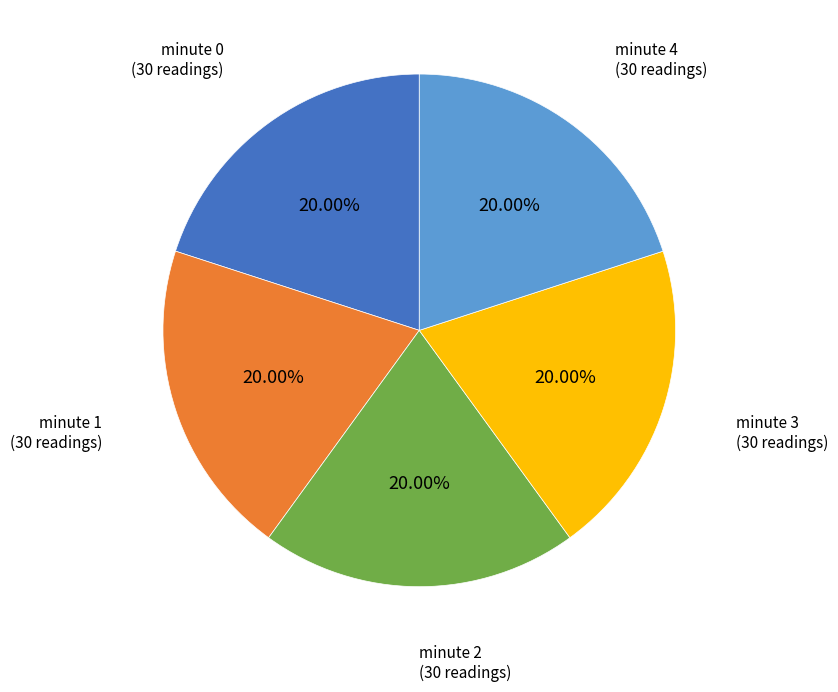

Is there any slice that represents more than half of the pie?

No